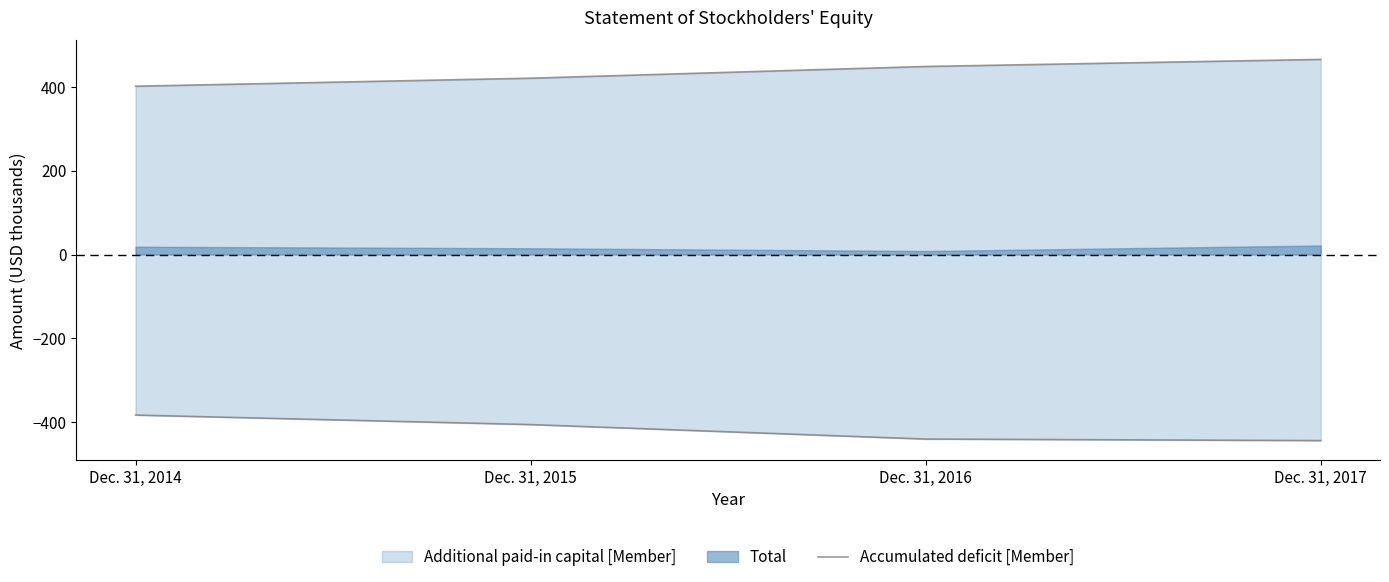

Between Dec. 31, 2016 and Dec. 31, 2017, which is larger?

Dec. 31, 2016